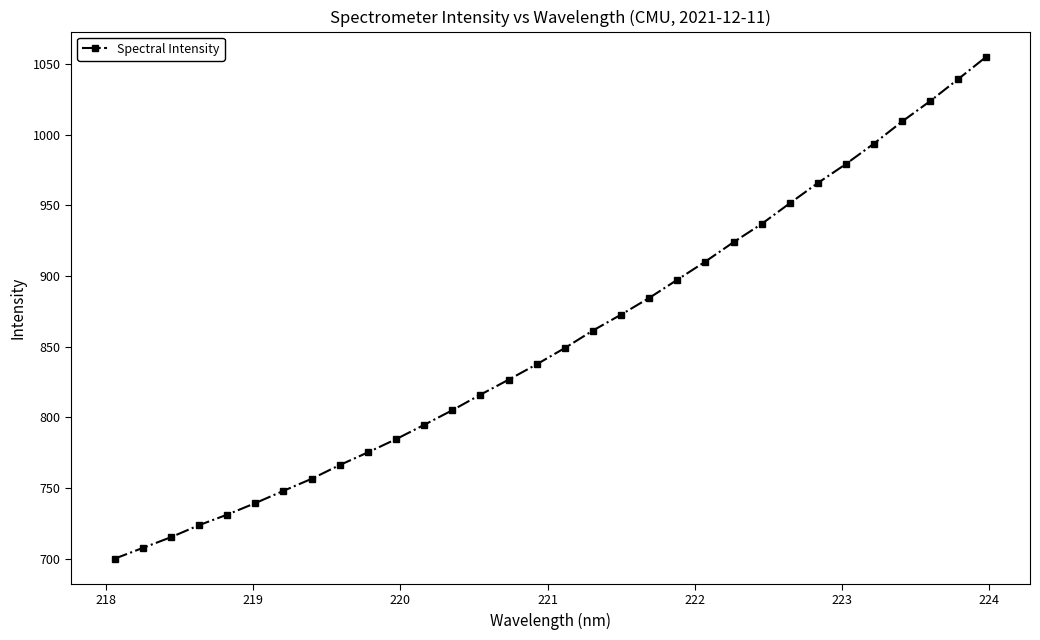

Reading left to right, list all the values displayed in this chart.

700.2	707.8	715.3	723.9	731.3	739.5	748.1	756.6	766.4	775.3	784.7	794.8	805.1	816.1	826.7	837.6	849.1	861.5	872.7	884.5	897.4	910.2	923.9	936.8	951.4	965.8	979.2	993.7	1009.2	1023.7	1039.3	1055.1